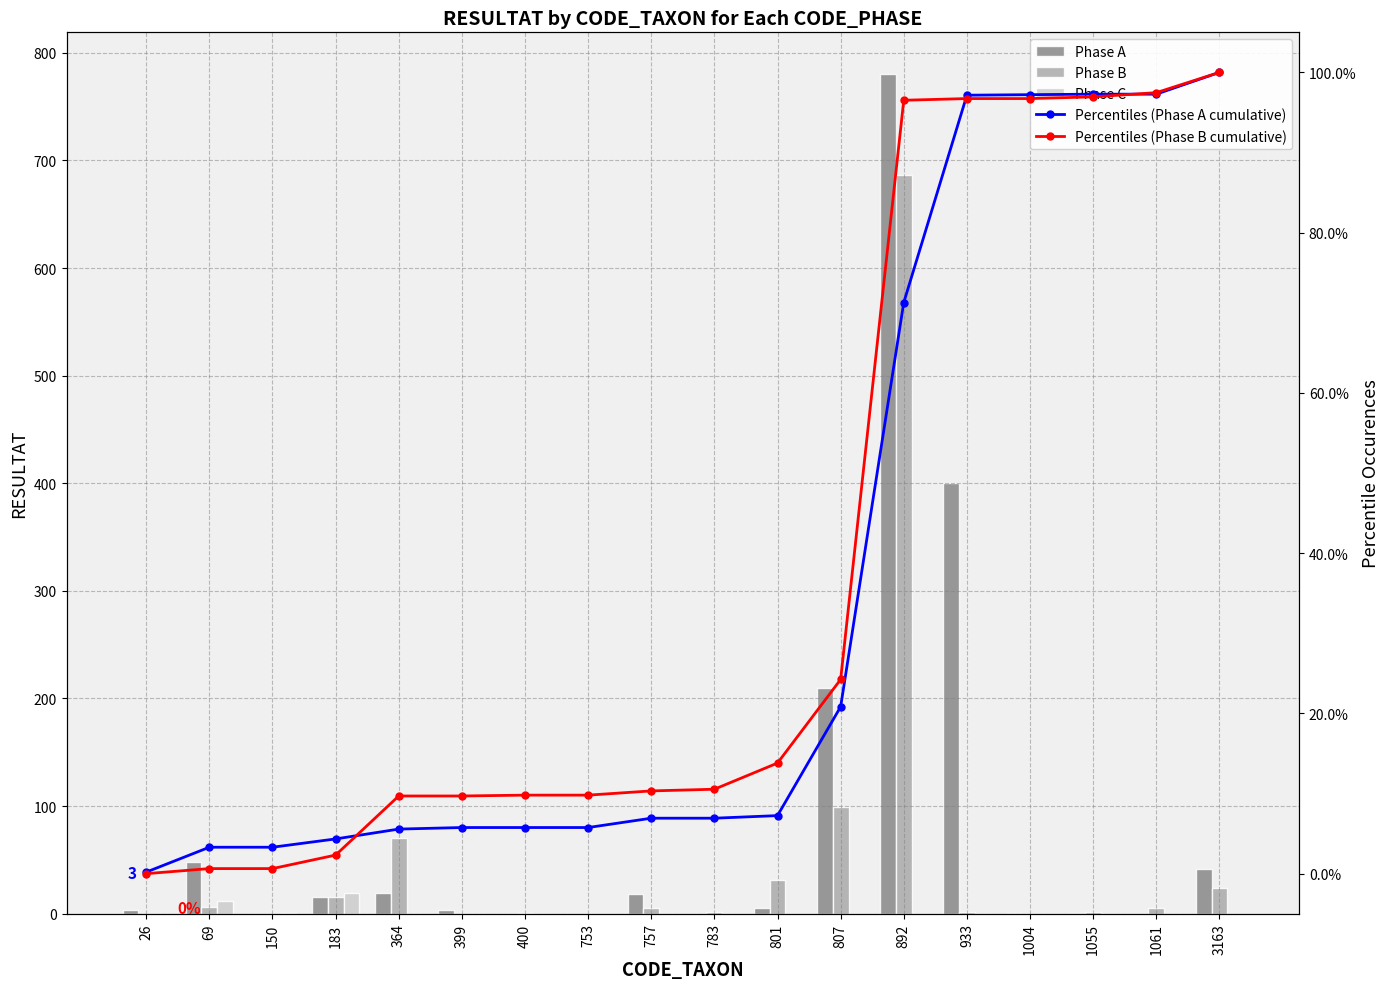

Which label corresponds to the smallest value in the chart?

150